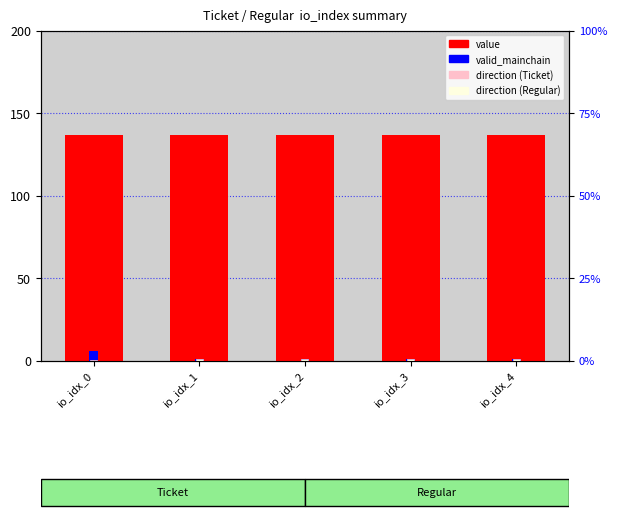

Rank the series at io_idx_4 from highest to lowest value.

value, valid_mainchain, direction